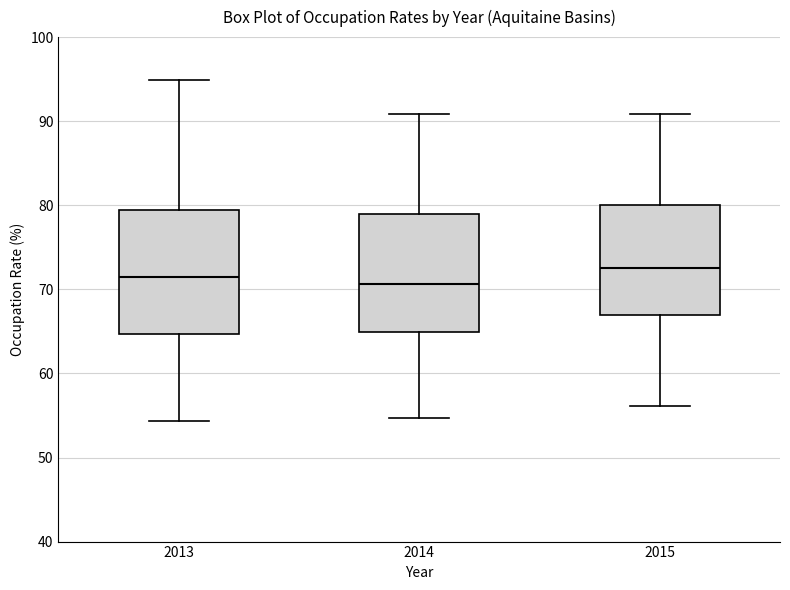

Reading left to right, read every box against the y-axis: the position of its median line, the range the box covers, and the ends of its whiskers. The values are not printed on the chart, so give them approximately, as read against the axis.

2013: median 71, box 65 to 79, whiskers 54 to 95
2014: median 71, box 65 to 79, whiskers 55 to 91
2015: median 72, box 67 to 80, whiskers 56 to 91